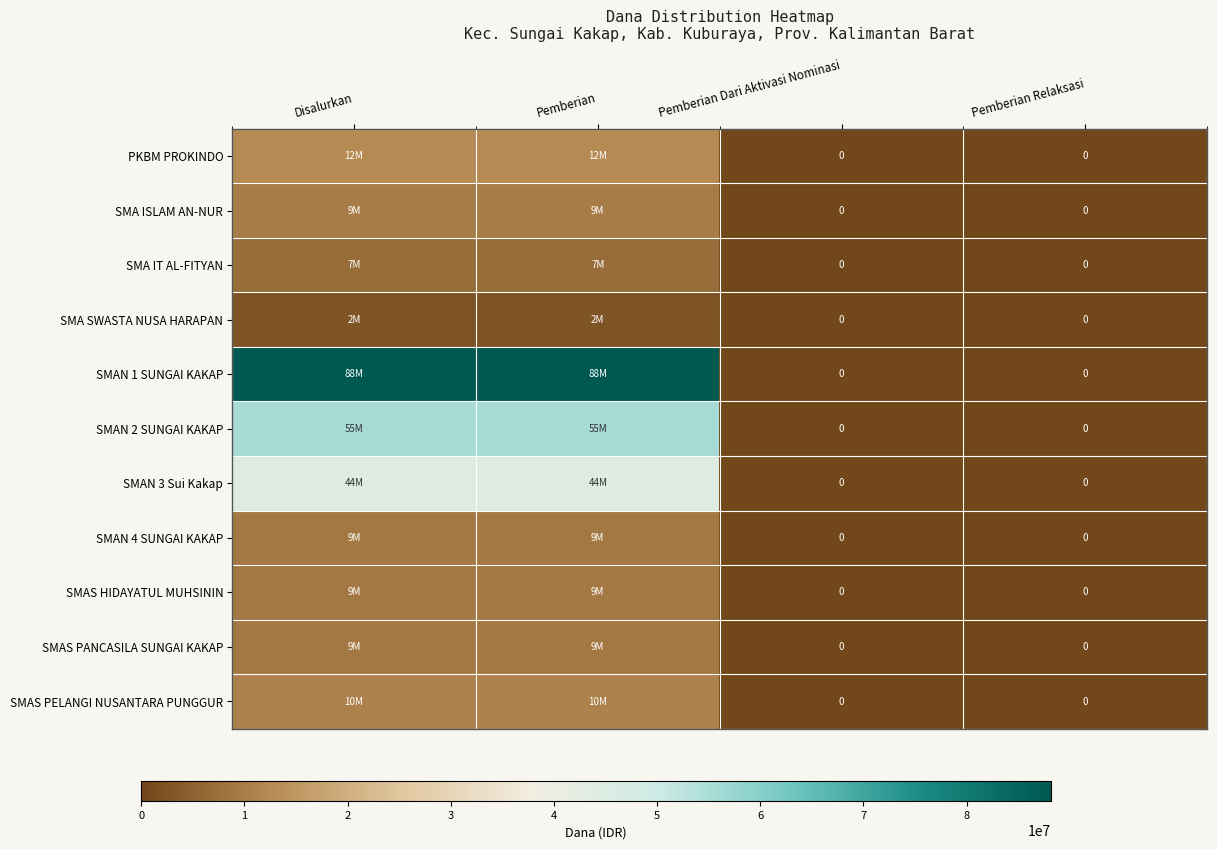

Between Pemberian Relaksasi and Pemberian, which is larger?

Pemberian